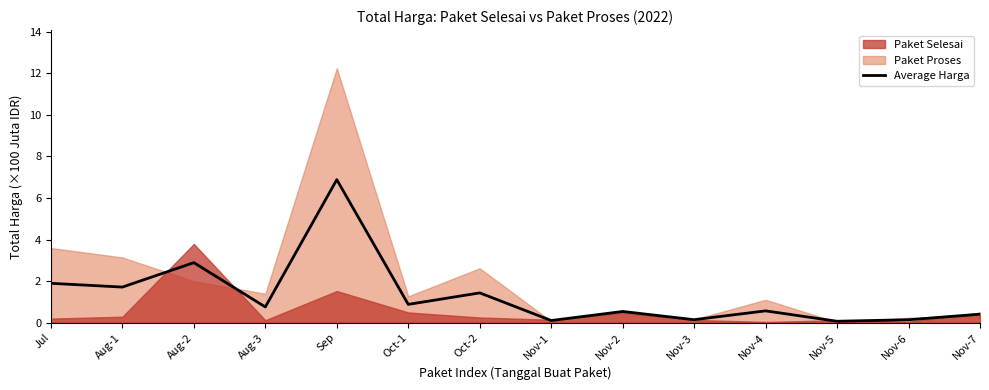

Between Oct-2 and Nov-6, which is larger?

Oct-2